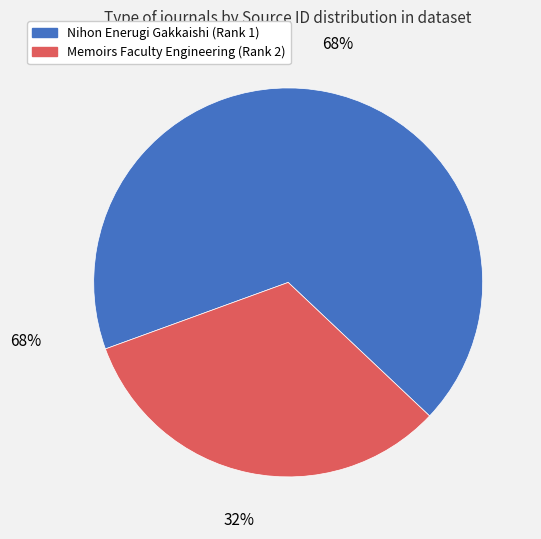

Is the sum of Memoirs Faculty Engineering (Rank 2) and Nihon Enerugi Gakkaishi (Rank 1) greater than half?

Yes